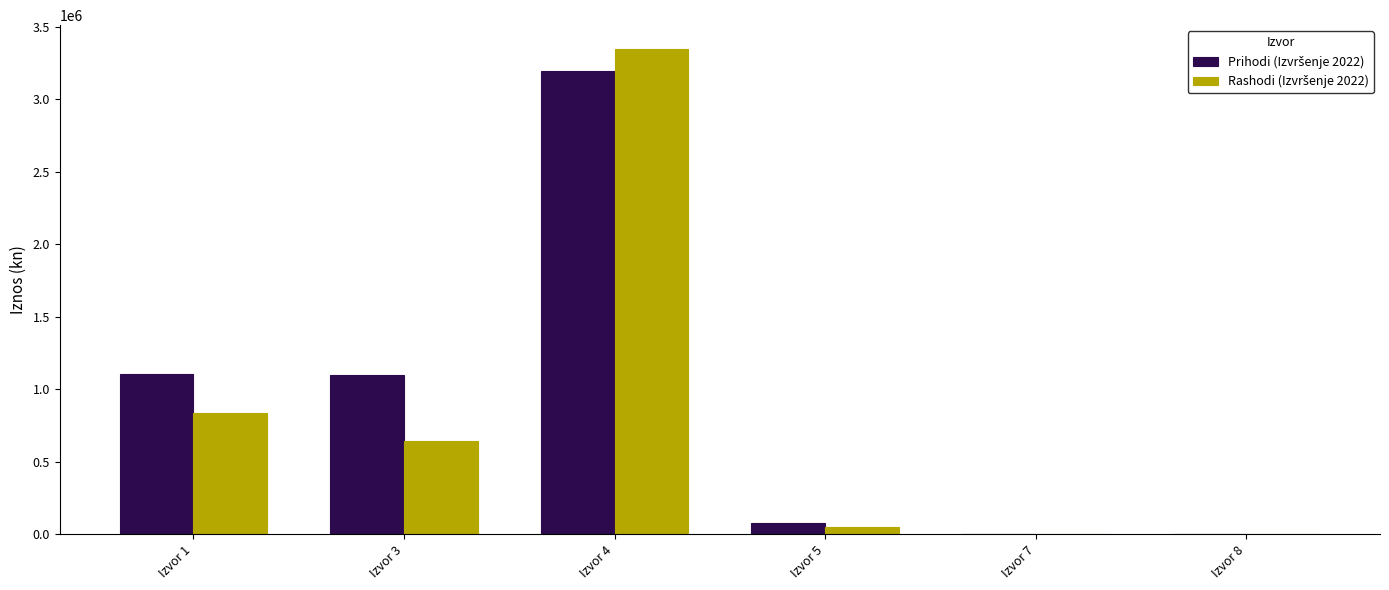

What is the maximum value shown in the chart?

3343193.9